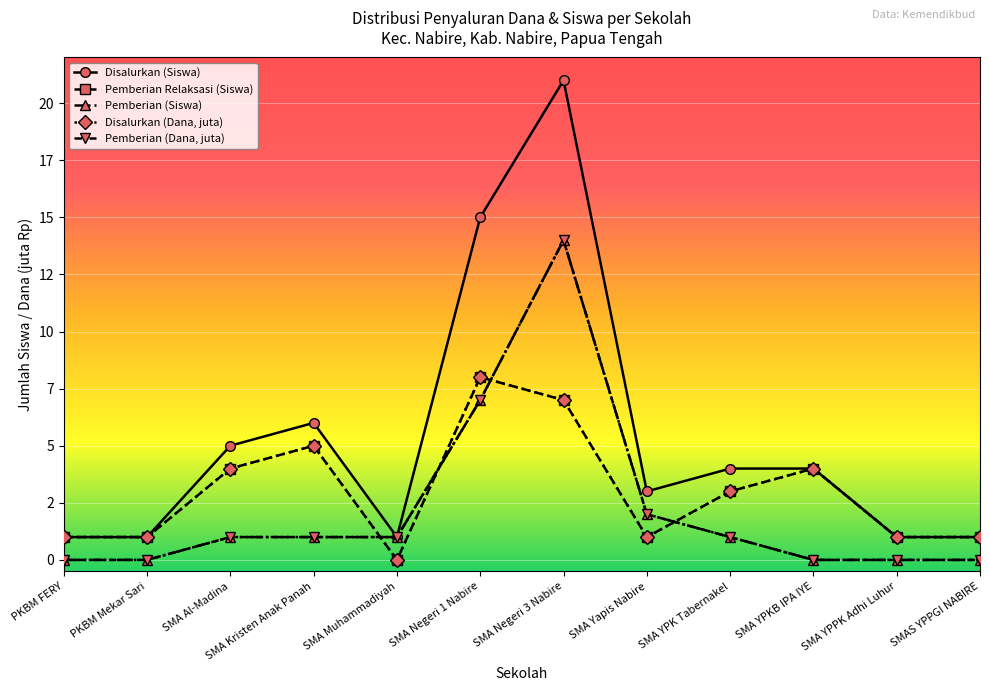

True or false: Disalurkan (Siswa) and Pemberian (Dana, juta) cross at least once.

False